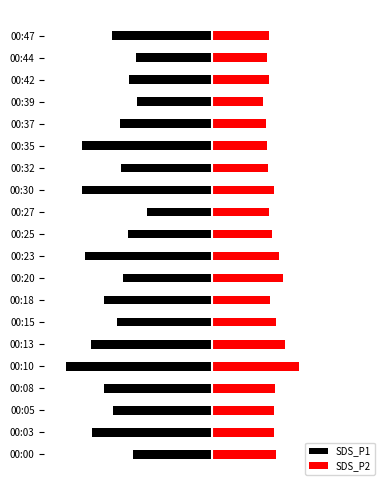

The SDS_P2 series shows 0.8 at 00:08. True or false?

False